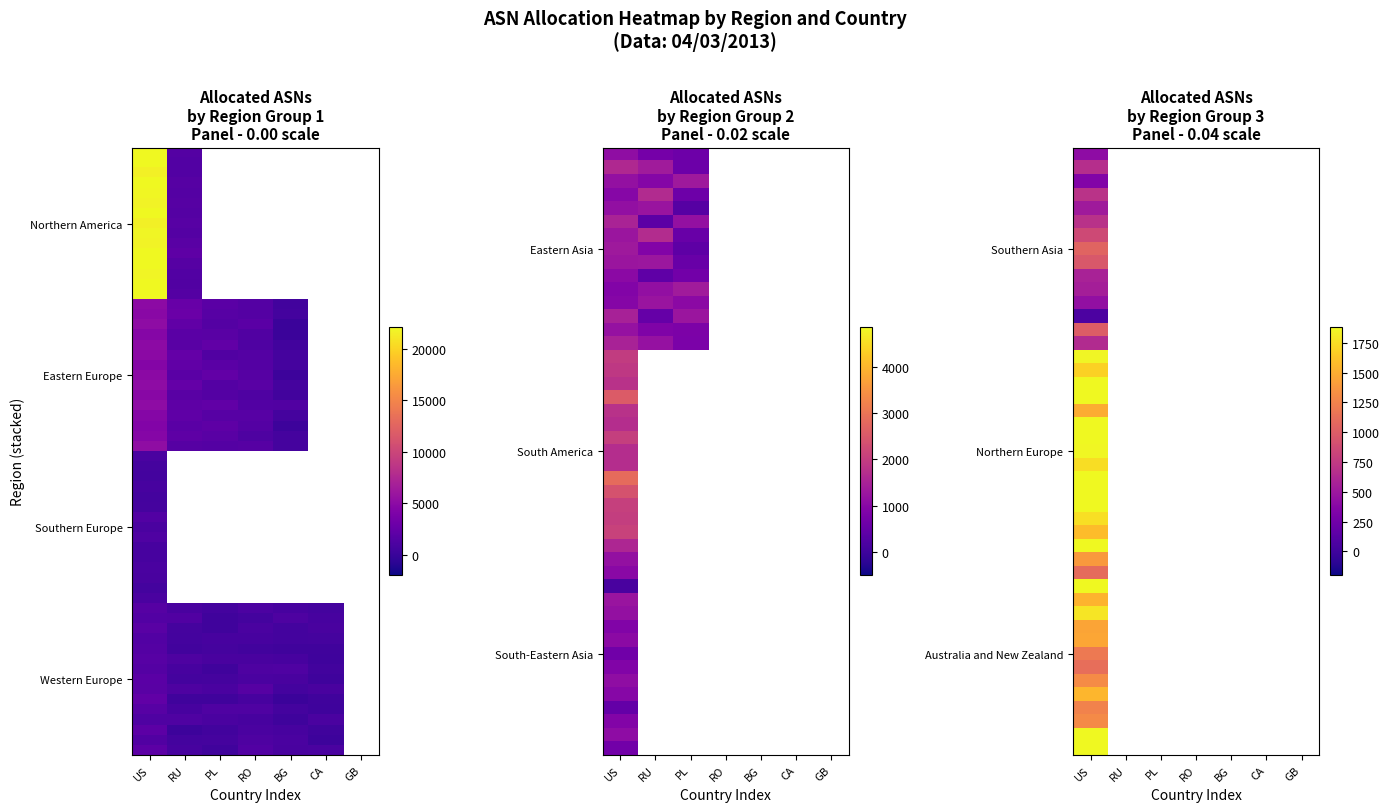

Reading left to right, what are all the values shown in this chart?

Northern America: 22083	1587	0	0	0	0	0
Eastern Europe: 4845	2081	1813	1484	557	0	0
Southern Europe: 754	0	0	0	0	0	0
Western Europe: 1659	671	654	952	793	572	0
Eastern Asia: 1016	996	736	0	0	0	0
South America: 2035	0	0	0	0	0	0
South-Eastern Asia: 743	0	0	0	0	0	0
Southern Asia: 635	0	0	0	0	0	0
Northern Europe: 1880	0	0	0	0	0	0
Australia and New Zealand: 1434	0	0	0	0	0	0